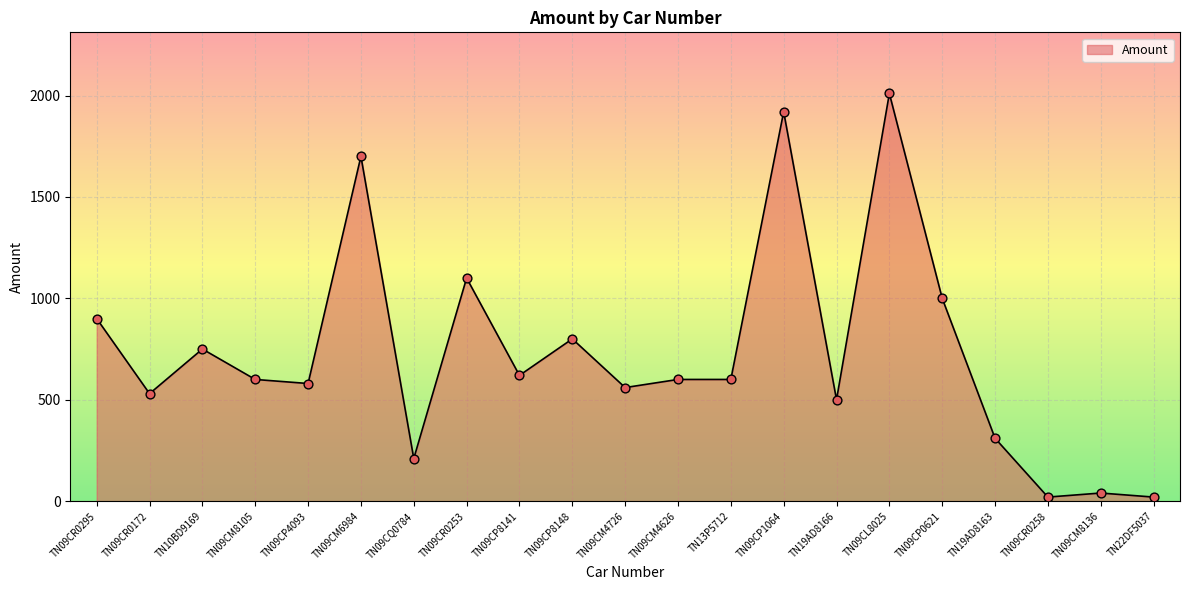

Which has a higher value, TN09CP8141 or TN19AD8163?

TN09CP8141